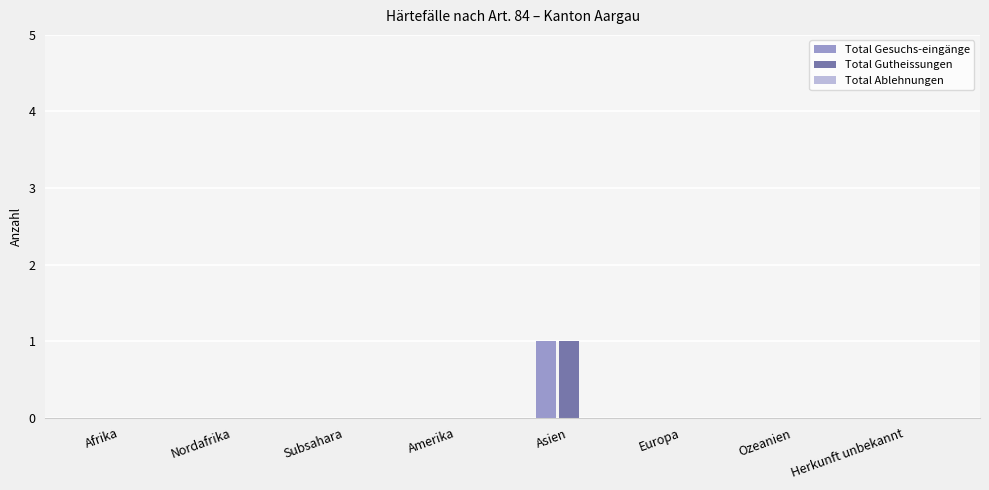

At which category is the sum across all series the highest?

Asien